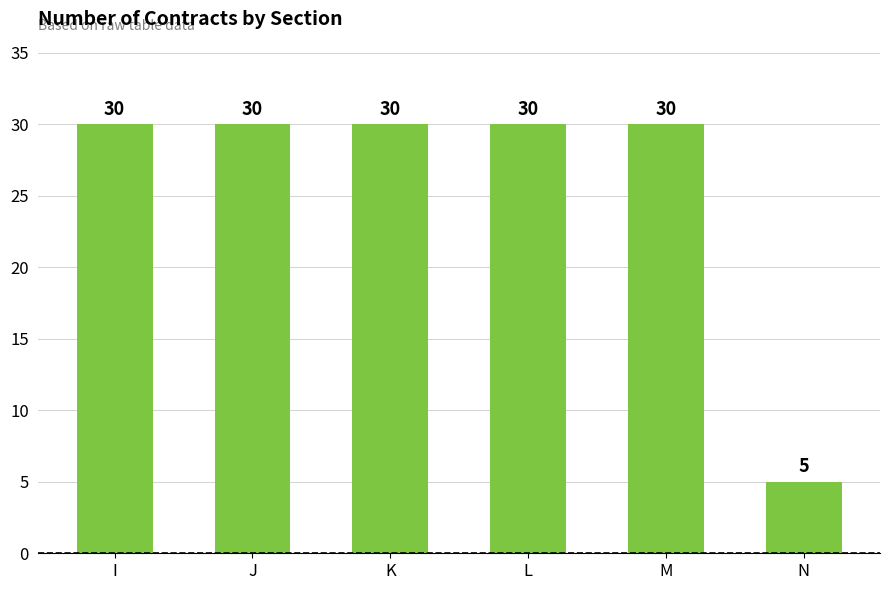

What is the ratio of the value at M to the value at N?

6.0